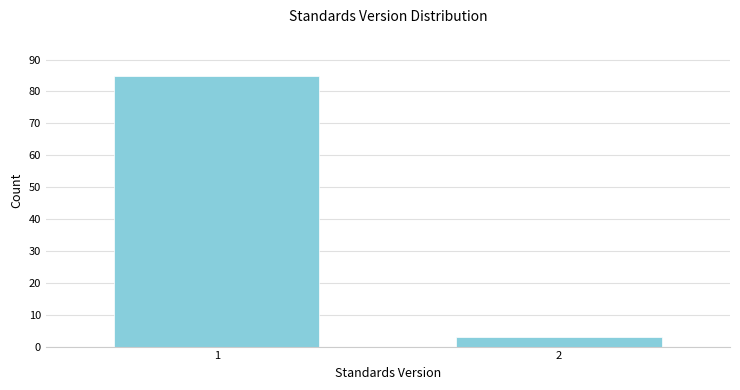

Reading left to right, what are all the values shown in this chart?

85	3